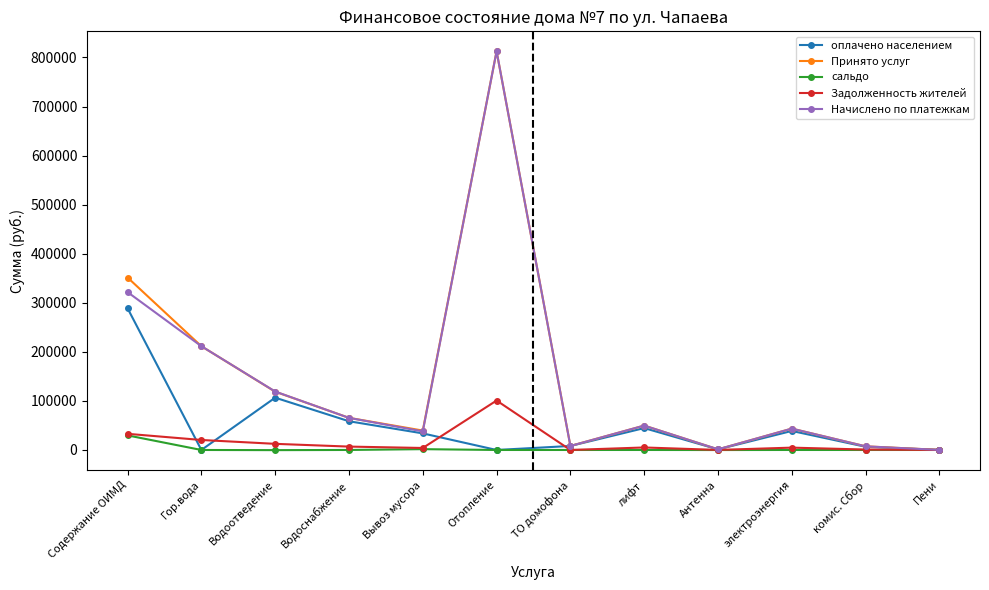

What is the total value across all series at Отопление?

1726117.7